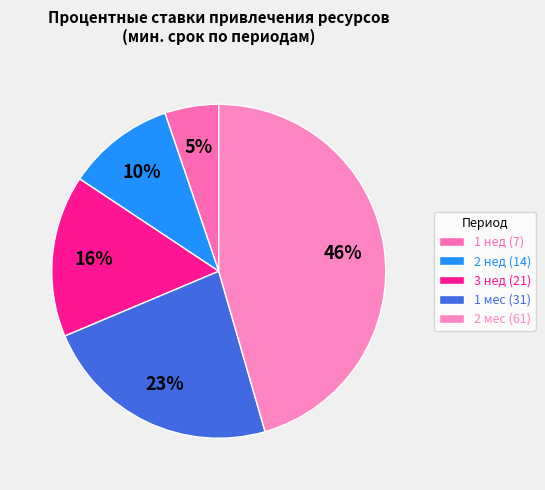

True or false: 3 нед (21) accounts for 8% of the total.

False